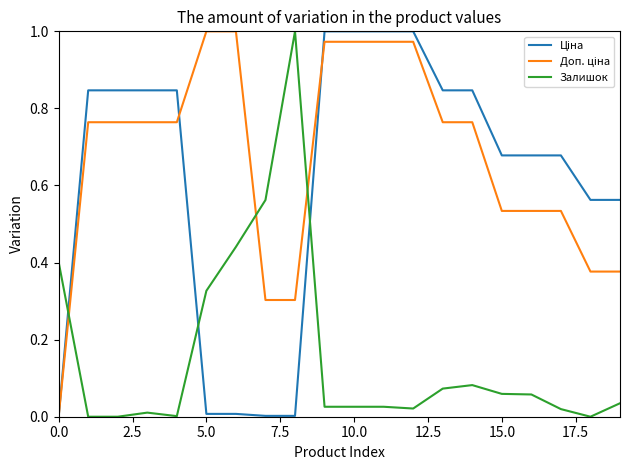

Where is Залишок nearest to the value 0?

2.5